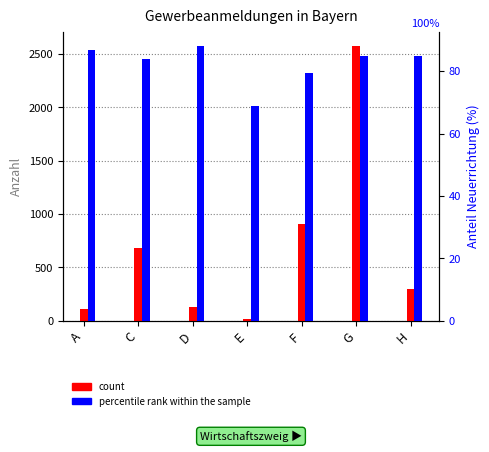

What is the difference between the maximum and minimum values in the percentile rank within the sample series?

19.4